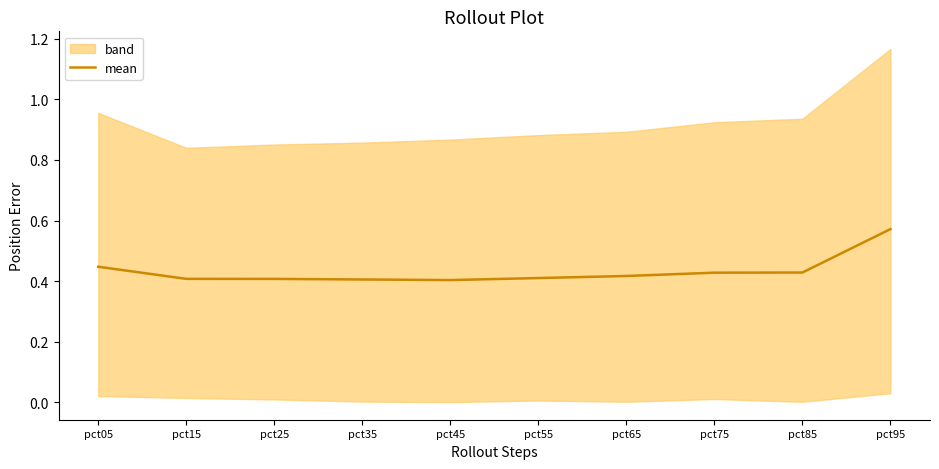

True or false: there are more than 0 points higher than both neighbors.

False